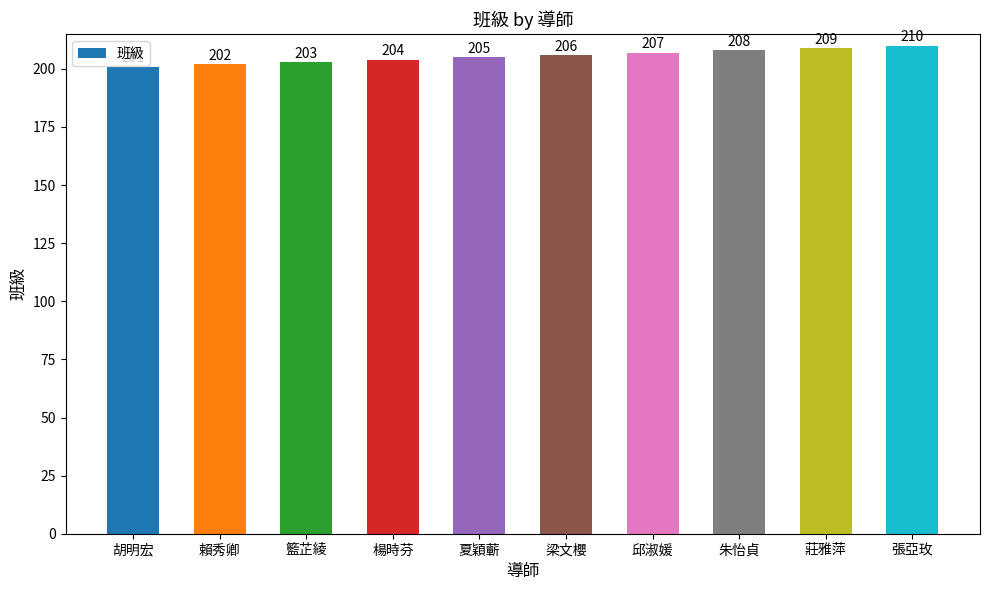

Between 夏穎蘄 and 梁文櫻, which is larger?

梁文櫻